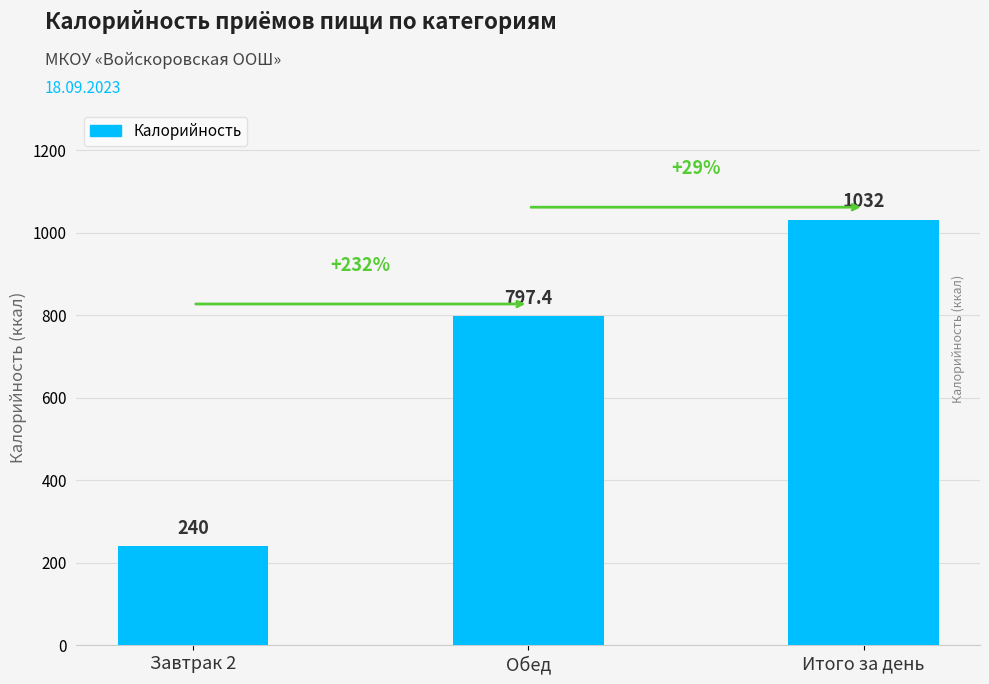

Where does the data first go above 797?

Обед